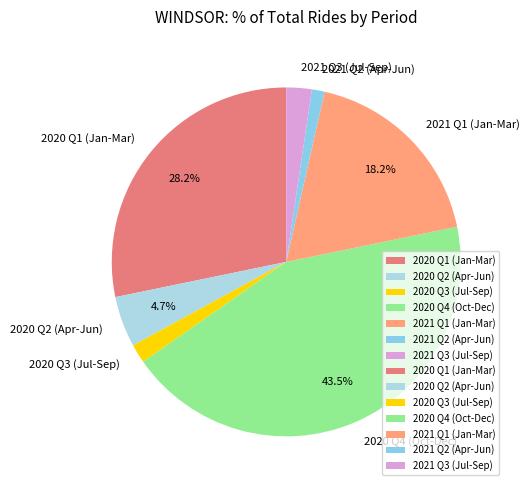

What is the largest slice in the pie chart?

2020 Q4 (Oct-Dec)